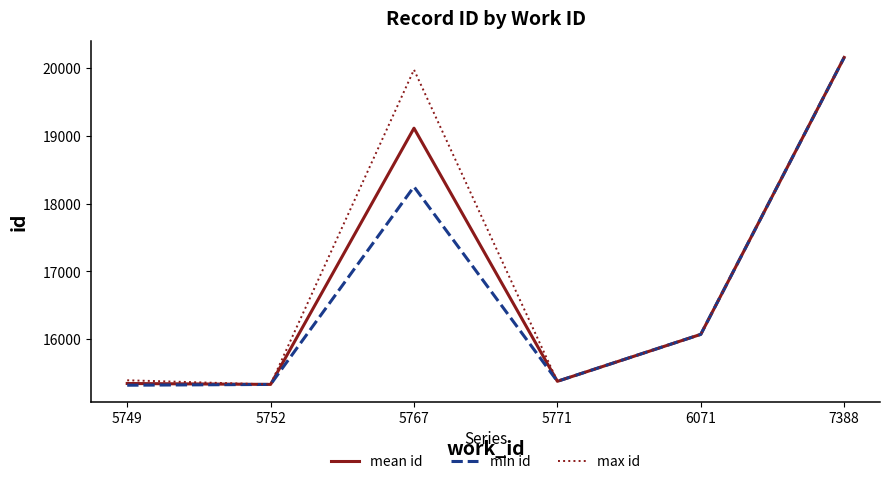

The value of mean id at 5771 is 15378.0. True or false?

True